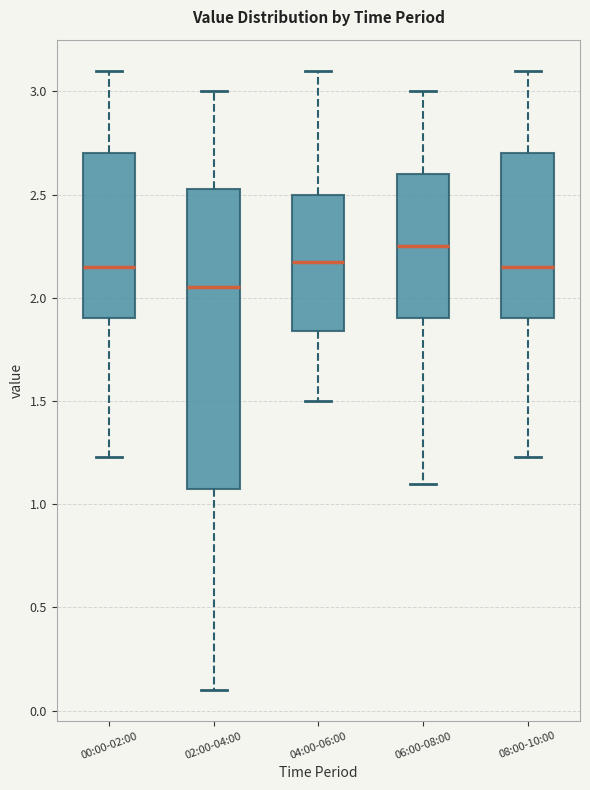

Reading left to right, read every box against the y-axis: the position of its median line, the range the box covers, and the ends of its whiskers. The values are not printed on the chart, so give them approximately, as read against the axis.

00:00-02:00: median 2.15, box 1.90 to 2.70, whiskers 1.25 to 3.10
02:00-04:00: median 2.05, box 1.10 to 2.55, whiskers 0.10 to 3.00
04:00-06:00: median 2.20, box 1.85 to 2.50, whiskers 1.50 to 3.10
06:00-08:00: median 2.25, box 1.90 to 2.60, whiskers 1.10 to 3.00
08:00-10:00: median 2.15, box 1.90 to 2.70, whiskers 1.25 to 3.10